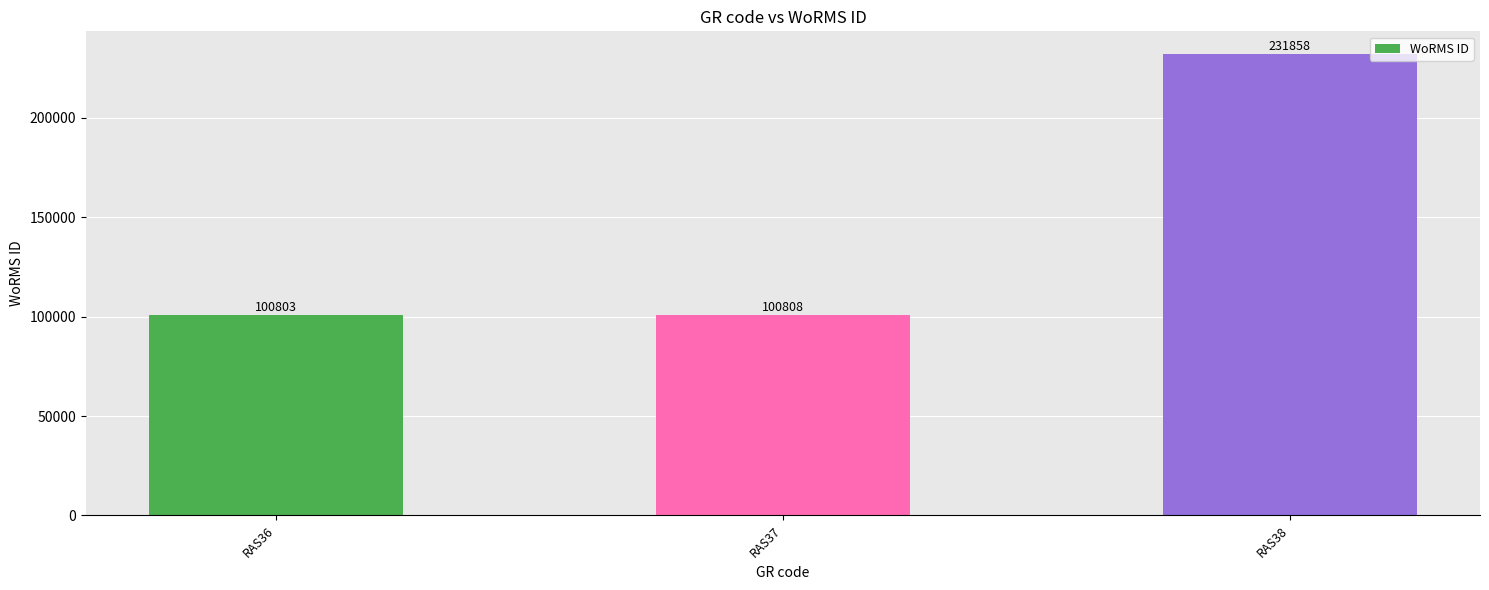

The chart shows a value of 55739 at RAS37. True or false?

False